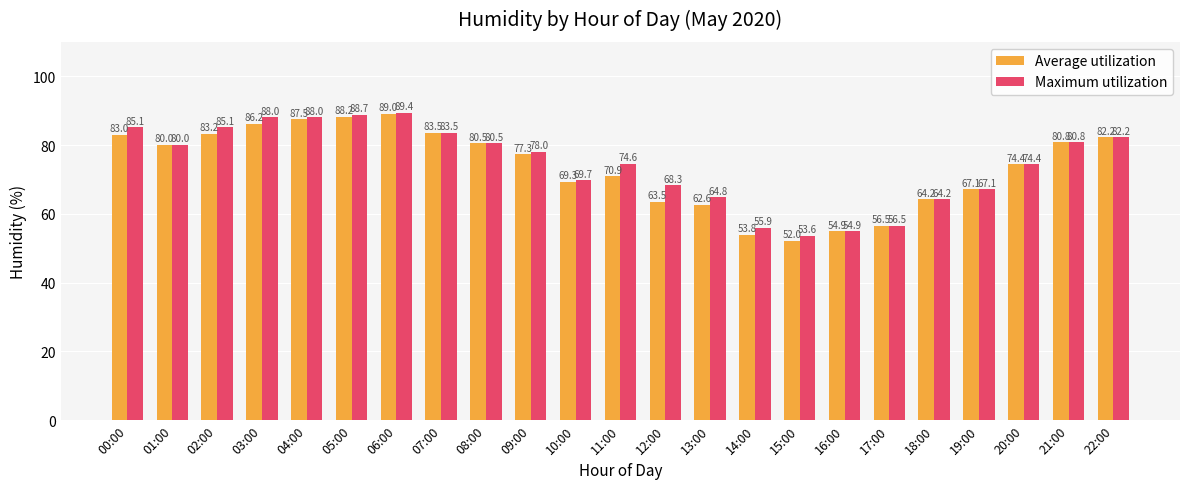

At which category is the sum across all series the highest?

06:00